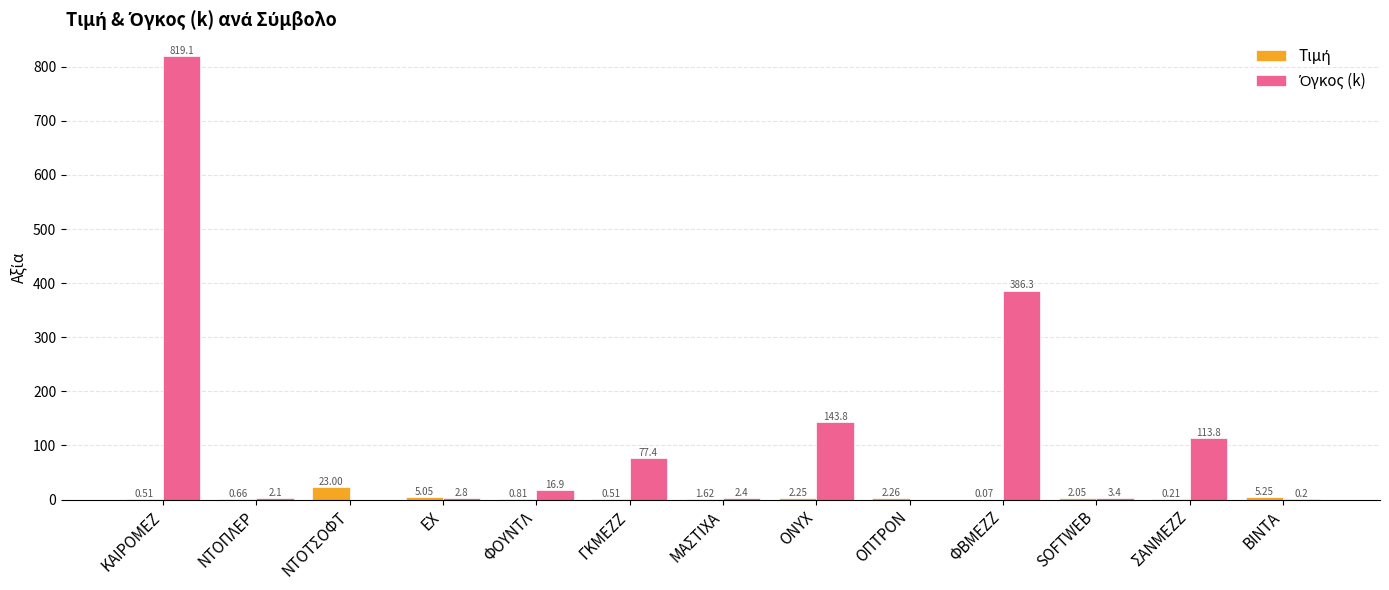

At which category does the chart reach its peak across all series?

ΚΑΙΡΟΜΕΖ